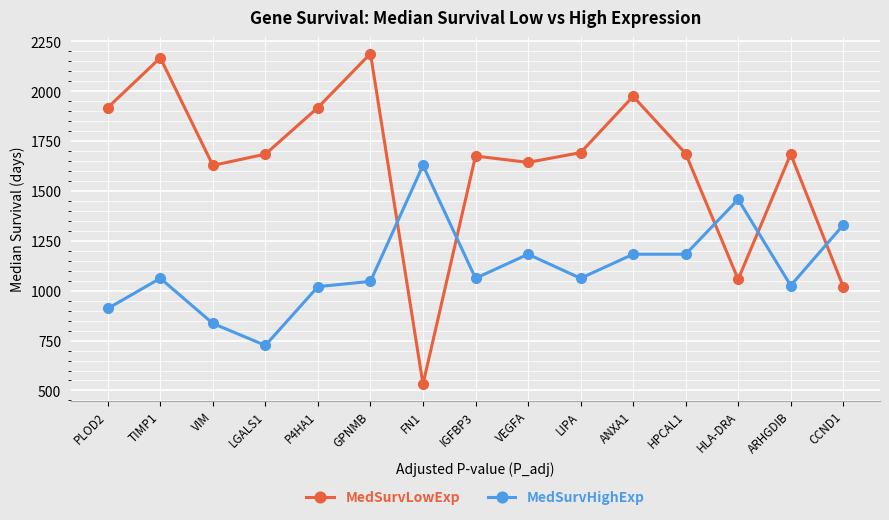

Where do MedSurvLowExp and MedSurvHighExp first cross each other?

GPNMB and FN1